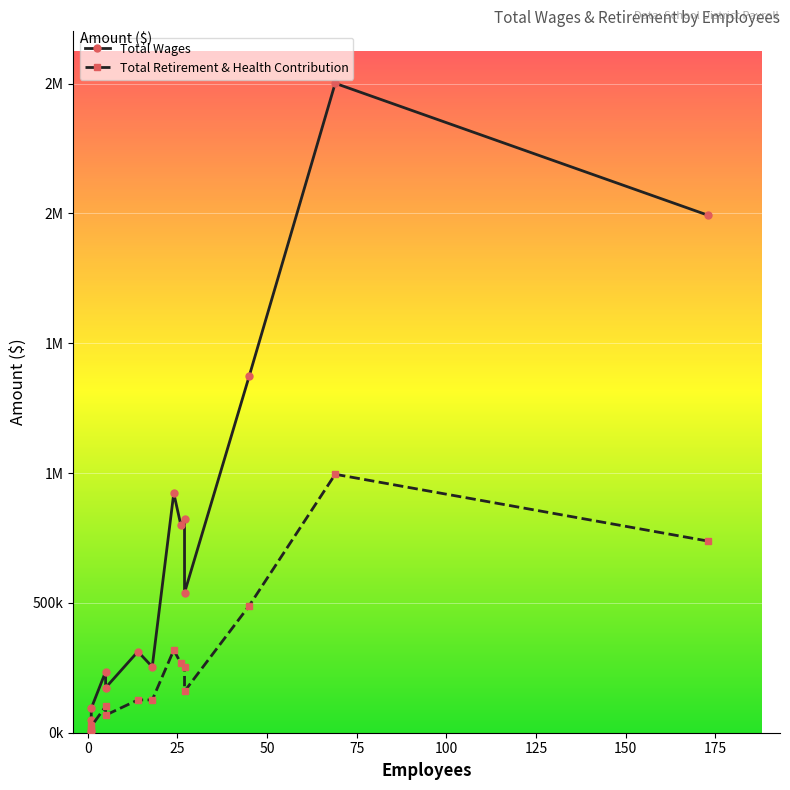

List the series in order of their overall mean, lowest first.

Total Retirement & Health Contribution, Total Wages